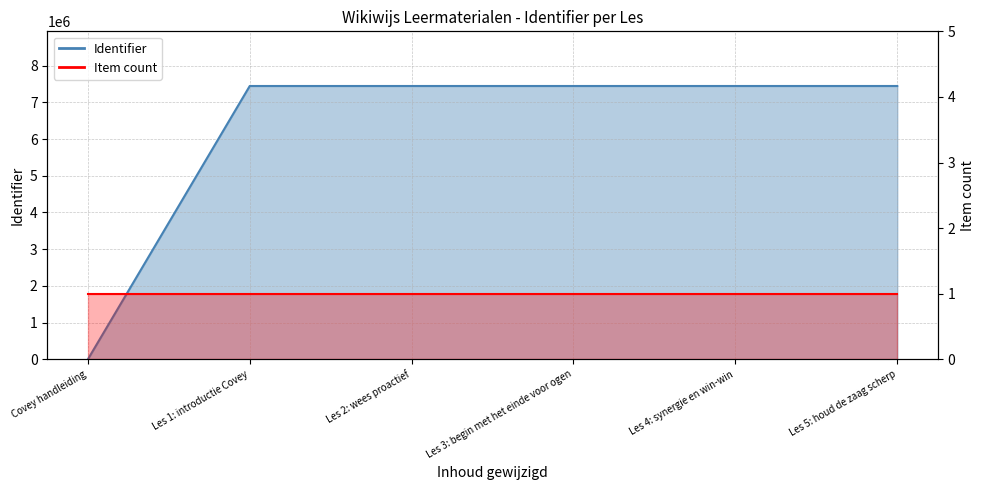

Reading right to left, transcribe all the data shown in this chart.

Les 5: houd de zaag scherp=7444014	Les 4: synergie en win-win=7444011	Les 3: begin met het einde voor ogen=7444008	Les 2: wees proactief=7444000	Les 1: introductie Covey=7443997	Covey handleiding=0